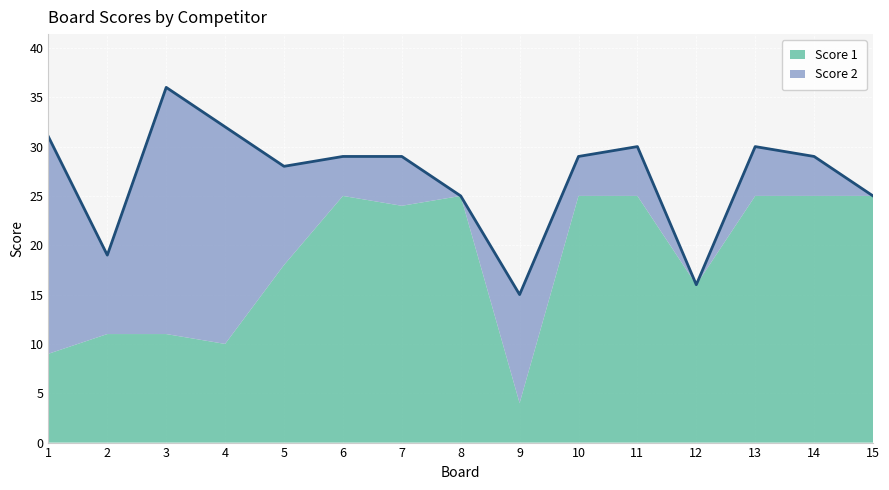

Which series has the widest spread of values?

Score 2